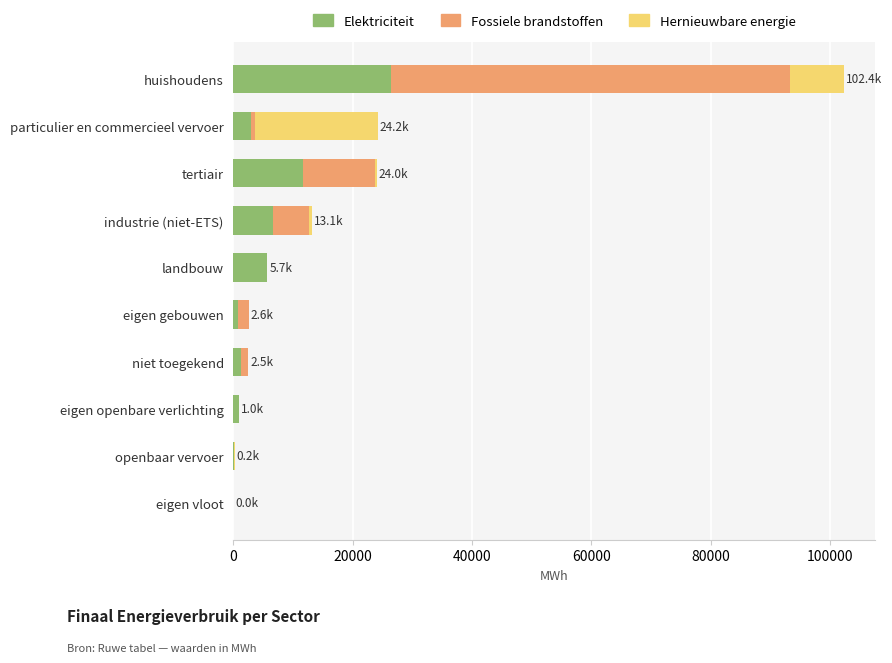

At which category is the sum across all series the highest?

huishoudens